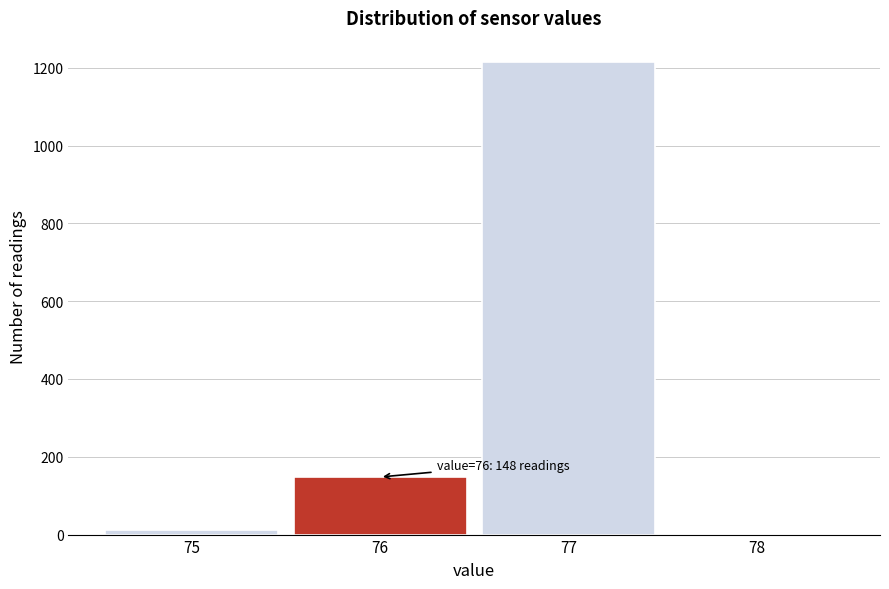

Which range on the x-axis has the tallest bar?

76.5 to 77.5